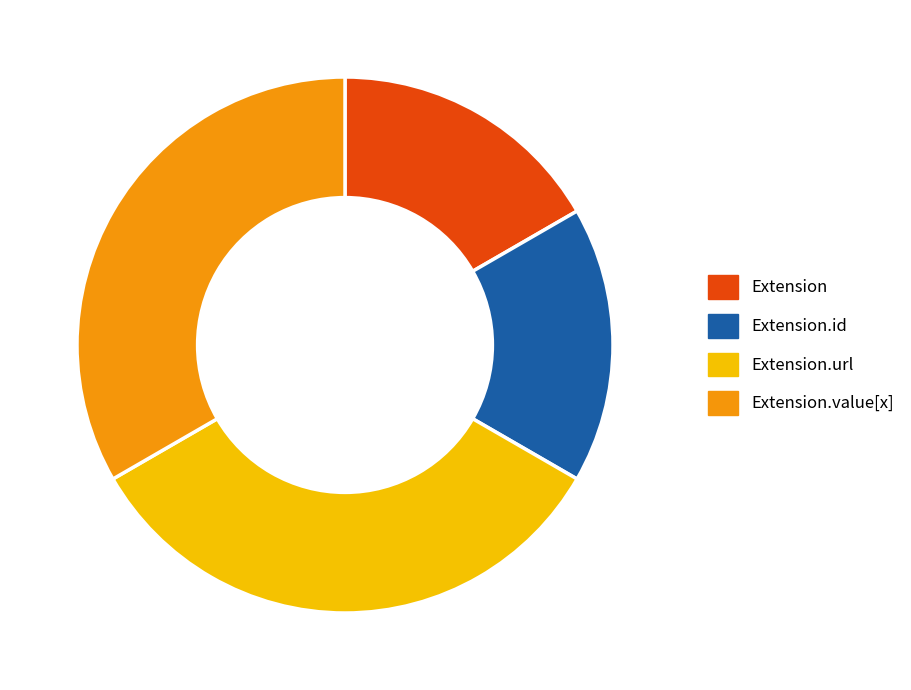

How many slices are in this pie chart?

4